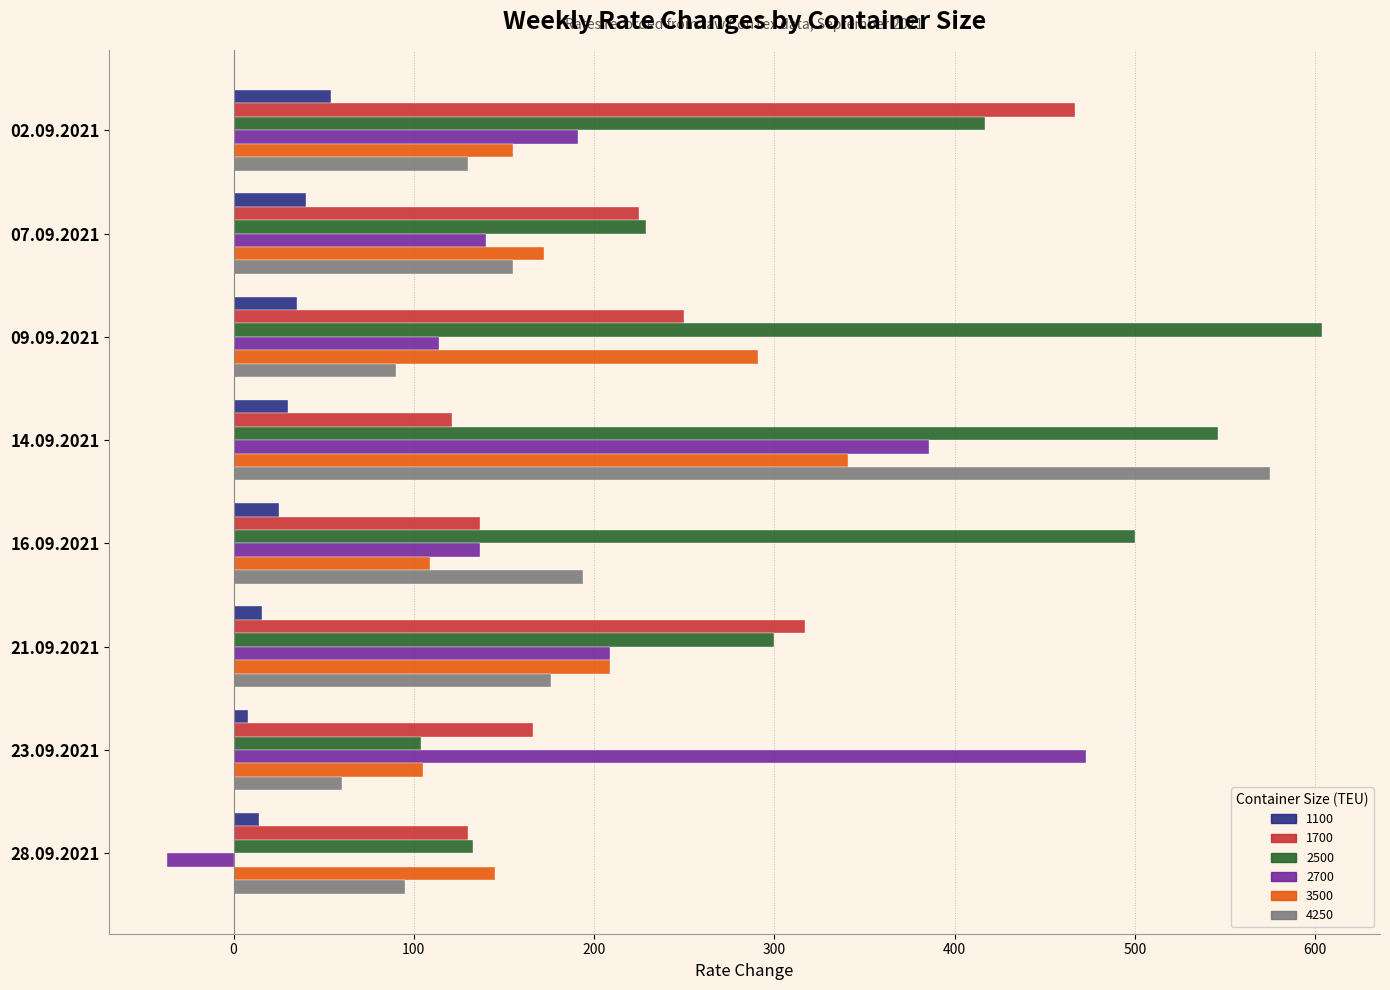

How many categories are shown in the chart?

8